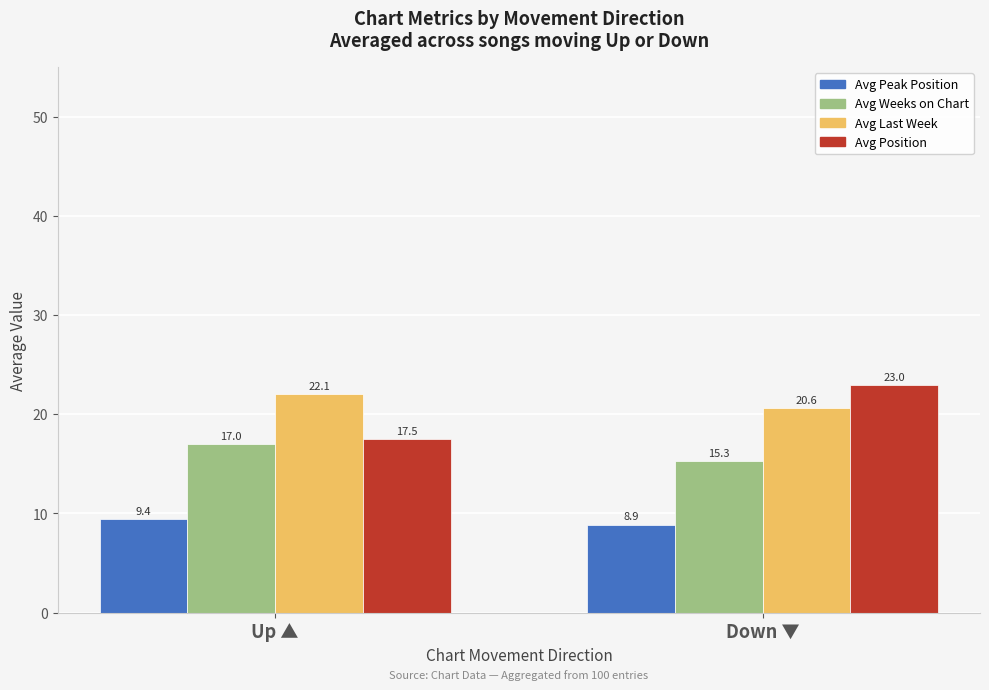

What is the difference between the maximum and minimum values in the Avg Weeks on Chart series?

1.7